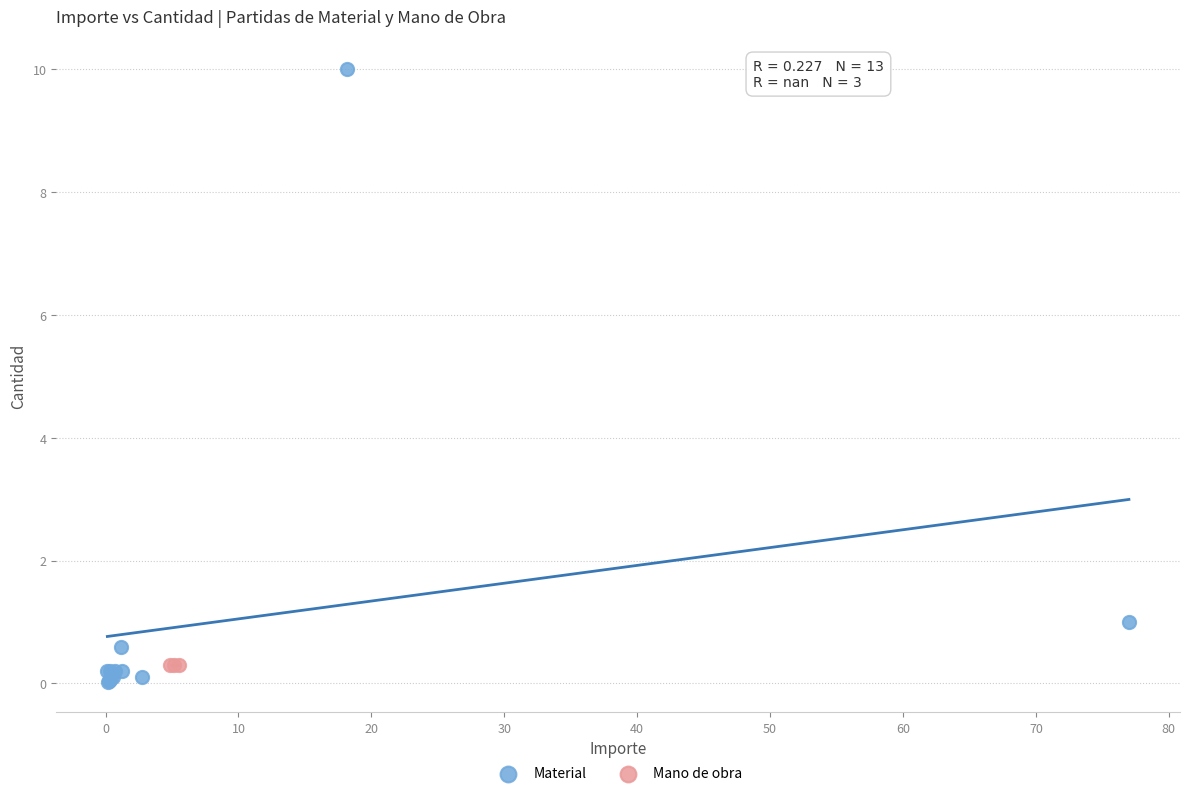

Which series reaches the maximum Y coordinate?

Material